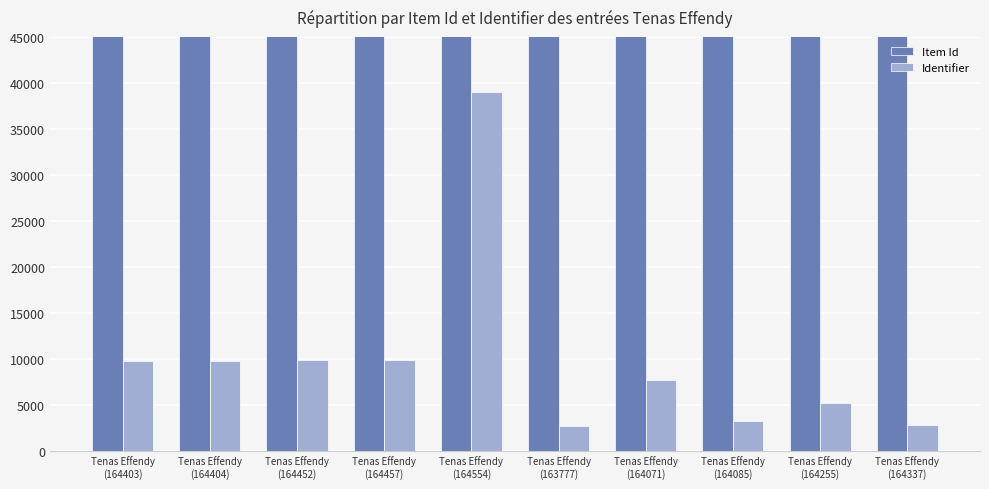

How many bars are there in total?

20